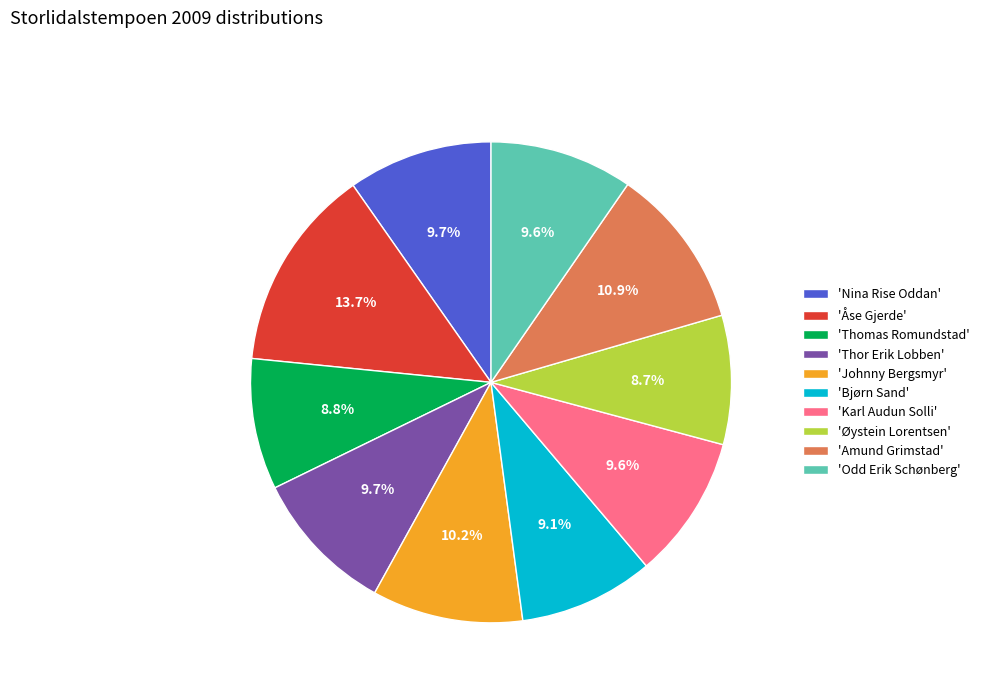

Does 'Thor Erik Lobben' account for over 50% of the chart?

No